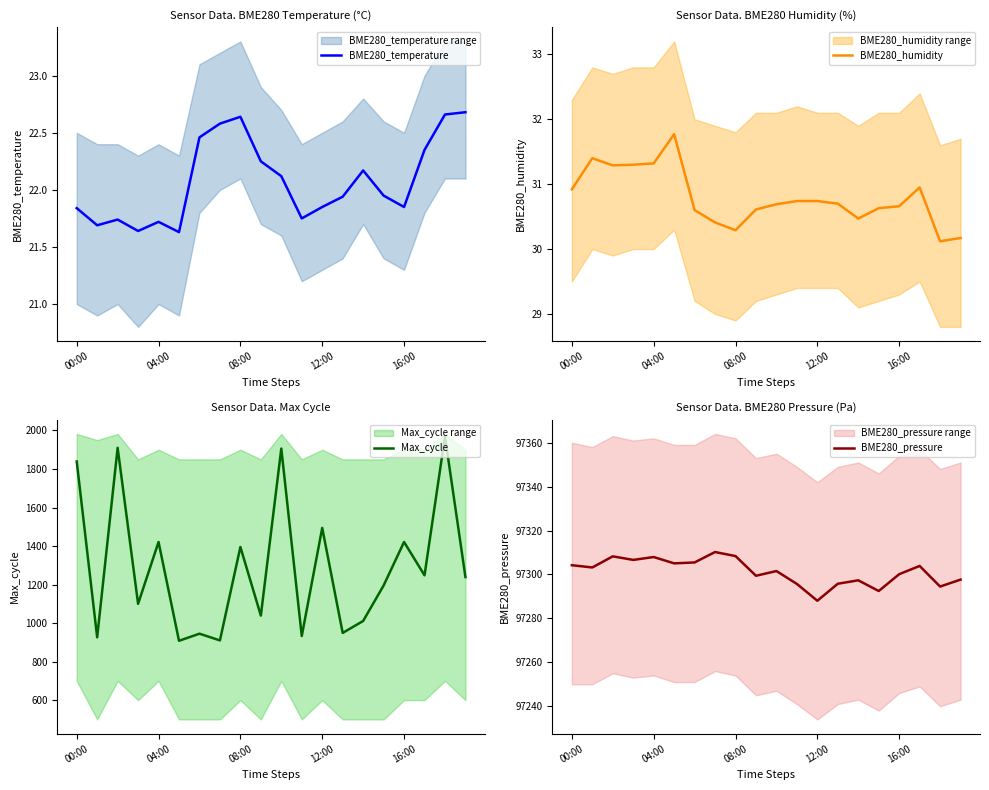

What is the value of the BME280_humidity point at the 3rd from the left?

31.3